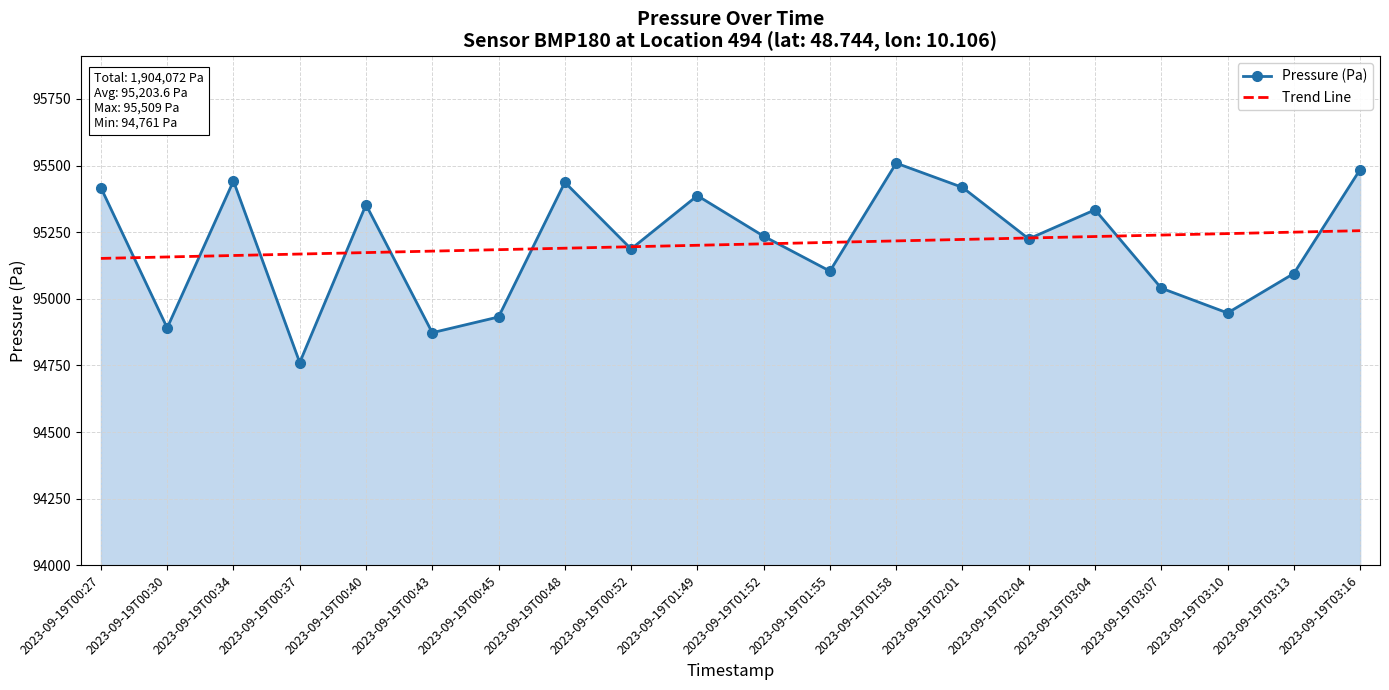

At how many categories does at least one series exceed 95292?

9